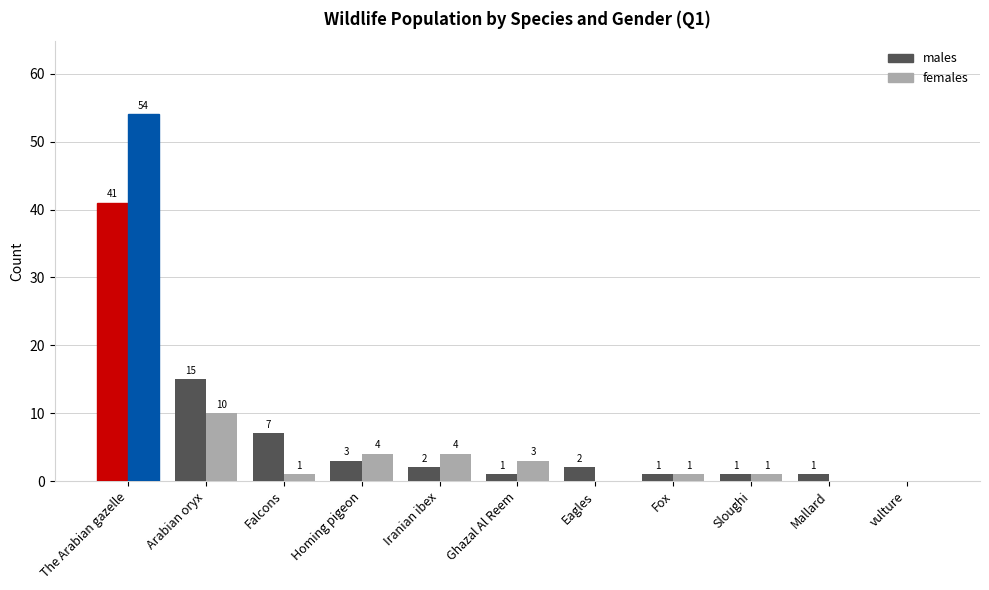

How many values in females are above zero?

8